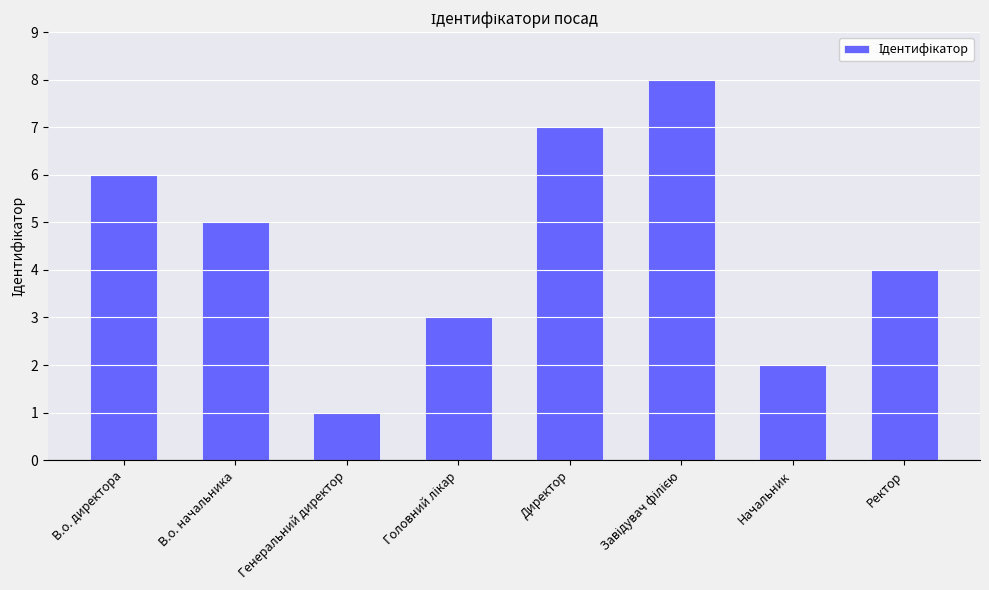

Which label corresponds to the smallest value in the chart?

Генеральний директор